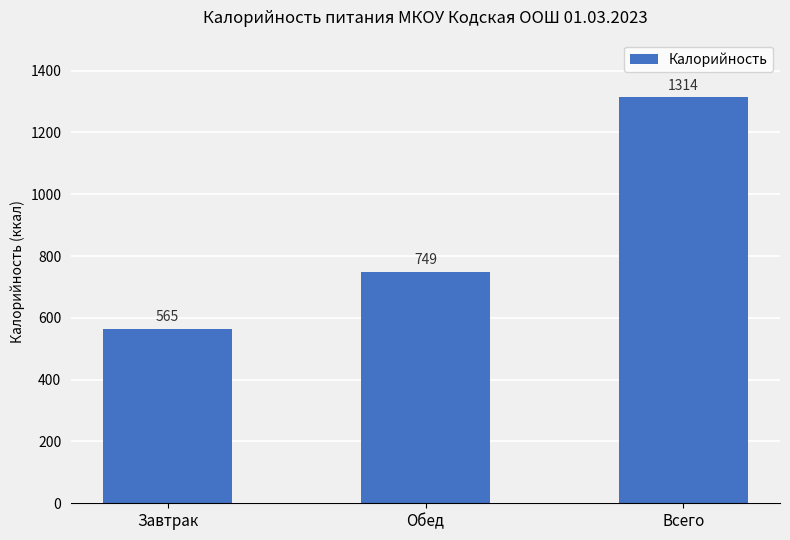

What is the sum of all values?

2628